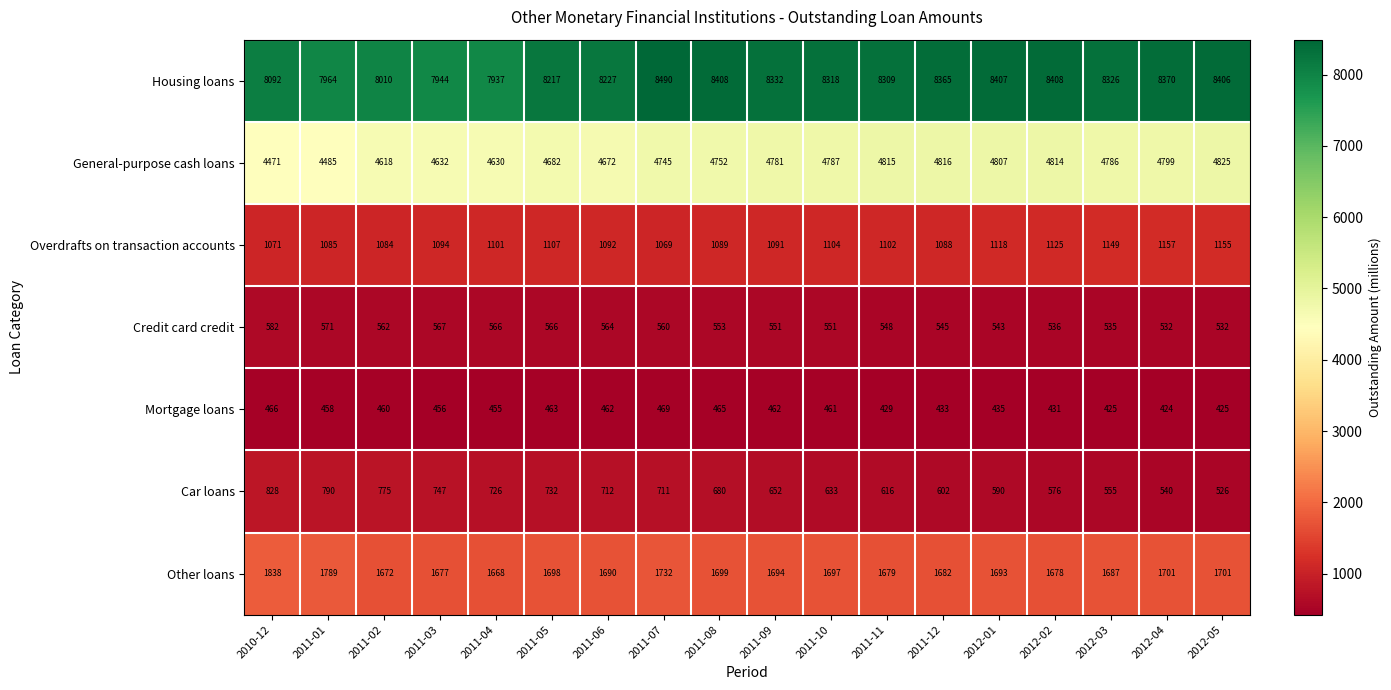

How many series are shown in this chart?

7